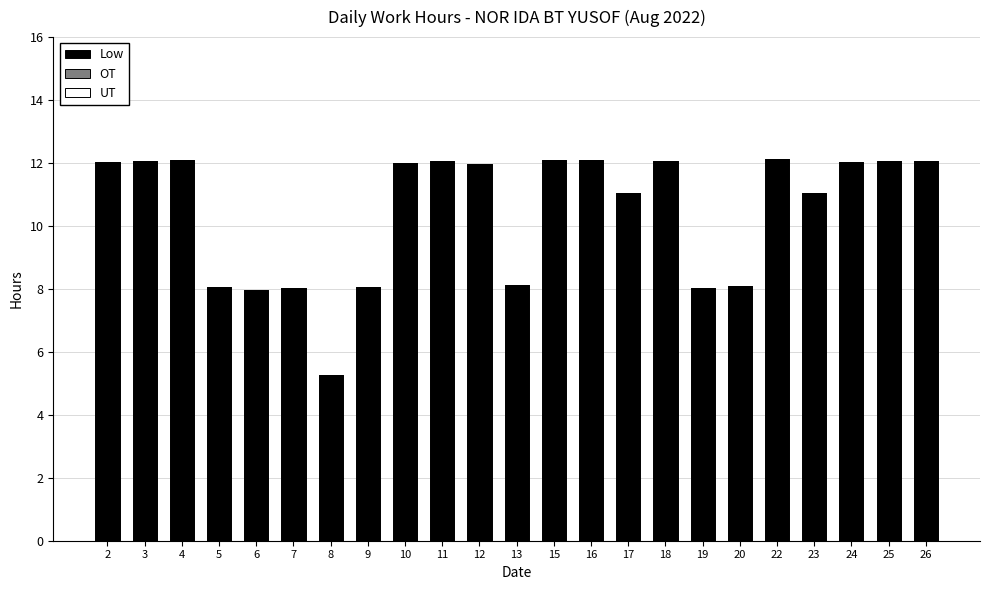

What is the change in value from 7 to 25?

+4.0